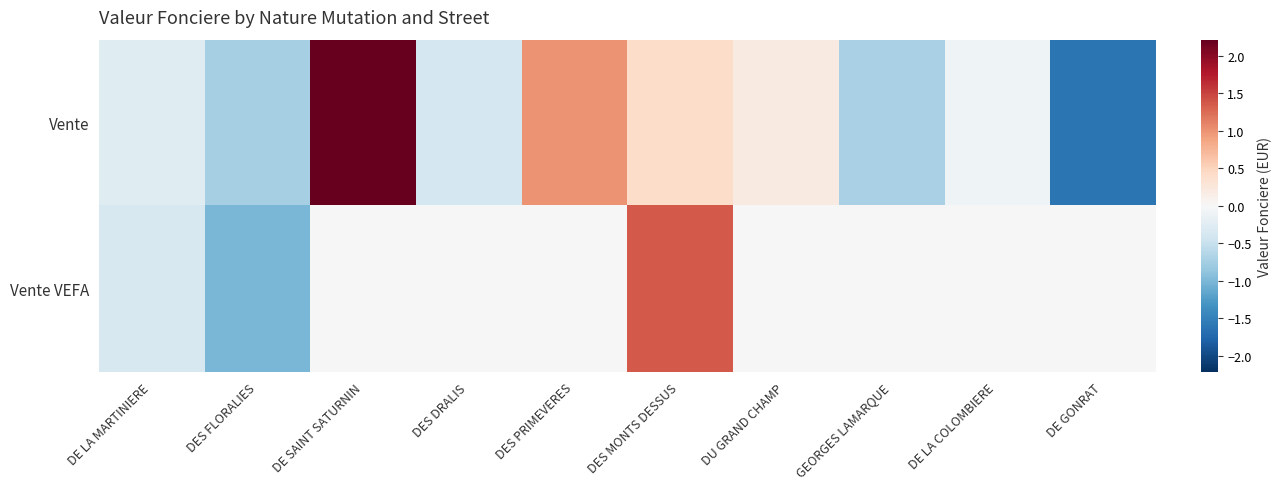

Count the number of data series in this chart.

2